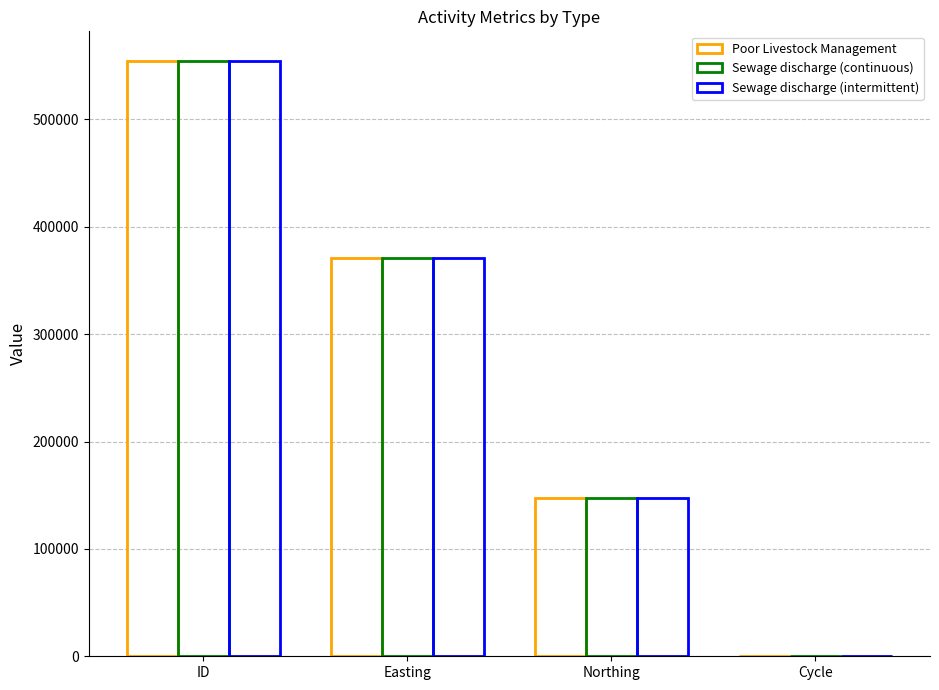

Are the bars grouped side by side (vs. stacked)?

Yes